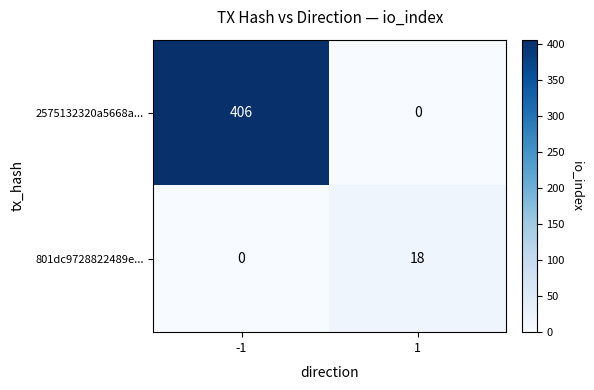

The 2575132320a5668a... series shows -262 at 1. True or false?

False